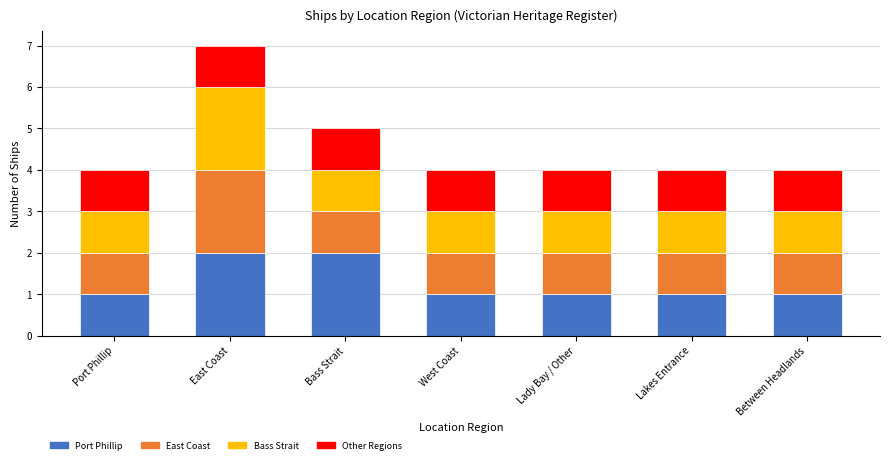

What is the total value across all series at Lady Bay / Other?

4